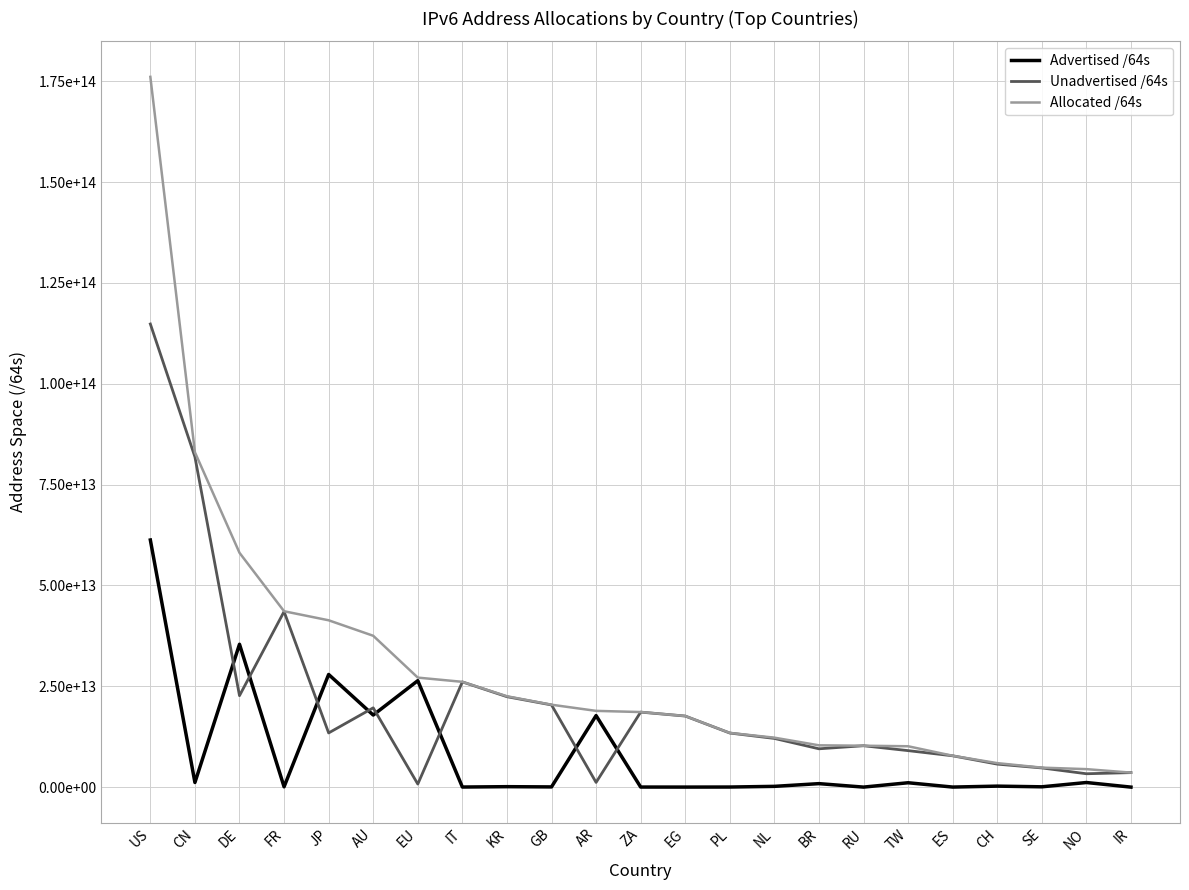

True or false: Advertised /64s and Unadvertised /64s intersect in this chart.

True